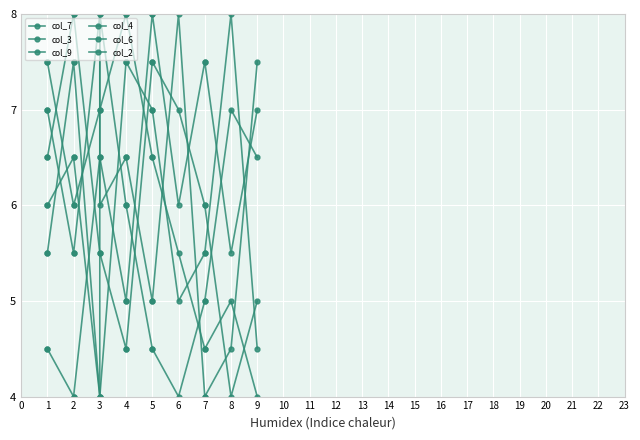

How many col_9 values are between 5 and 7?

9